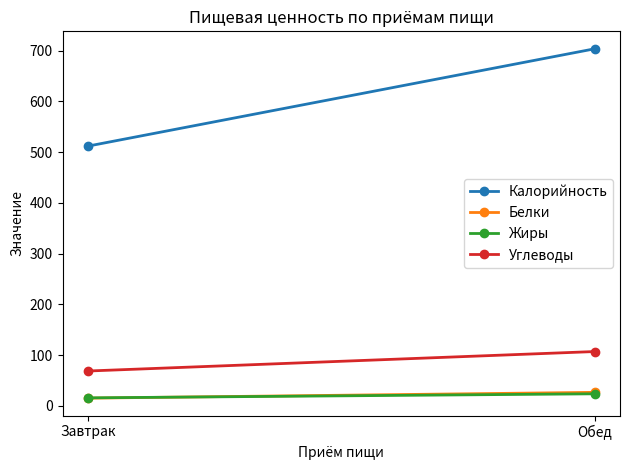

Where does the Калорийность series first go above 703?

Обед